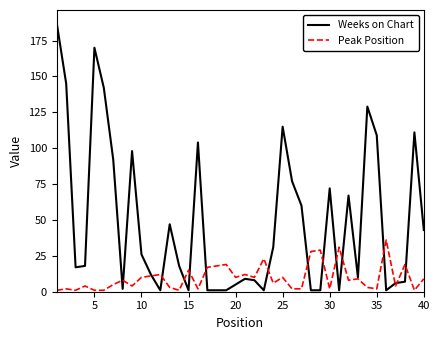

Rank the series by their maximum value, from lowest to highest.

Peak Position, Weeks on Chart